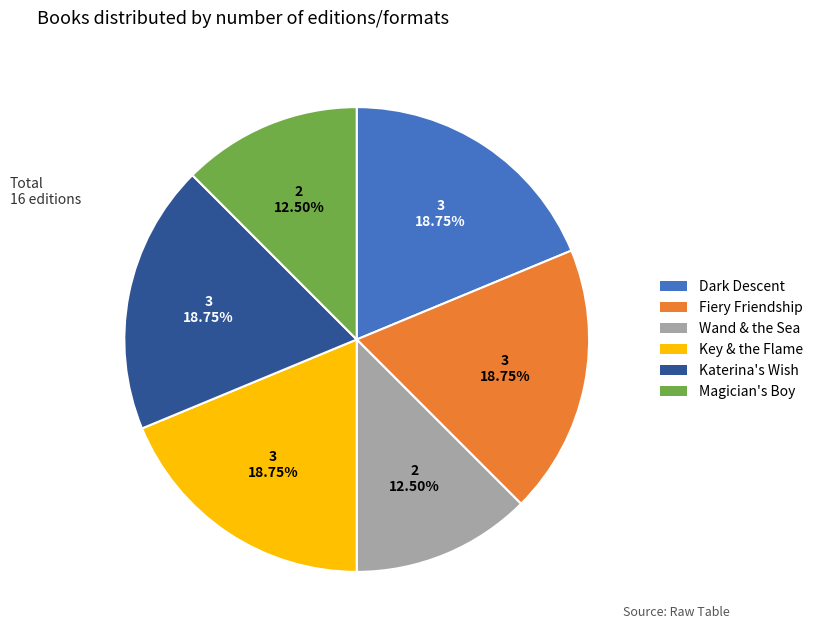

Do Wand & the Sea and Fiery Friendship together represent more than half of the pie?

No